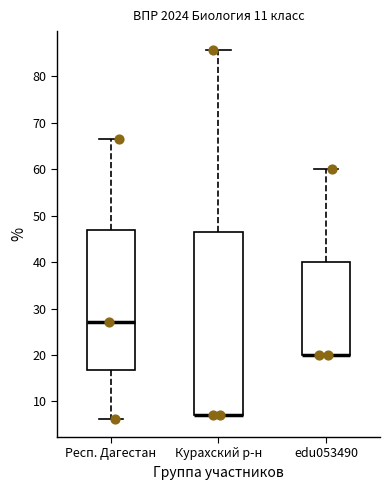

Reading left to right, transcribe this box plot: for each box, give where its median line is, the range the box spans, and where its two whiskers end, as read against the y-axis. The values are not printed on the chart, so give them approximately, as read against the axis.

Респ. Дагестан: median 27, box 17 to 47, whiskers 6 to 67
Курахский р-н: median 7 (drawn on the box's lower edge), box 7 to 46, whiskers 7 to 86
edu053490: median 20 (drawn on the box's lower edge), box 20 to 40, whiskers 20 to 60